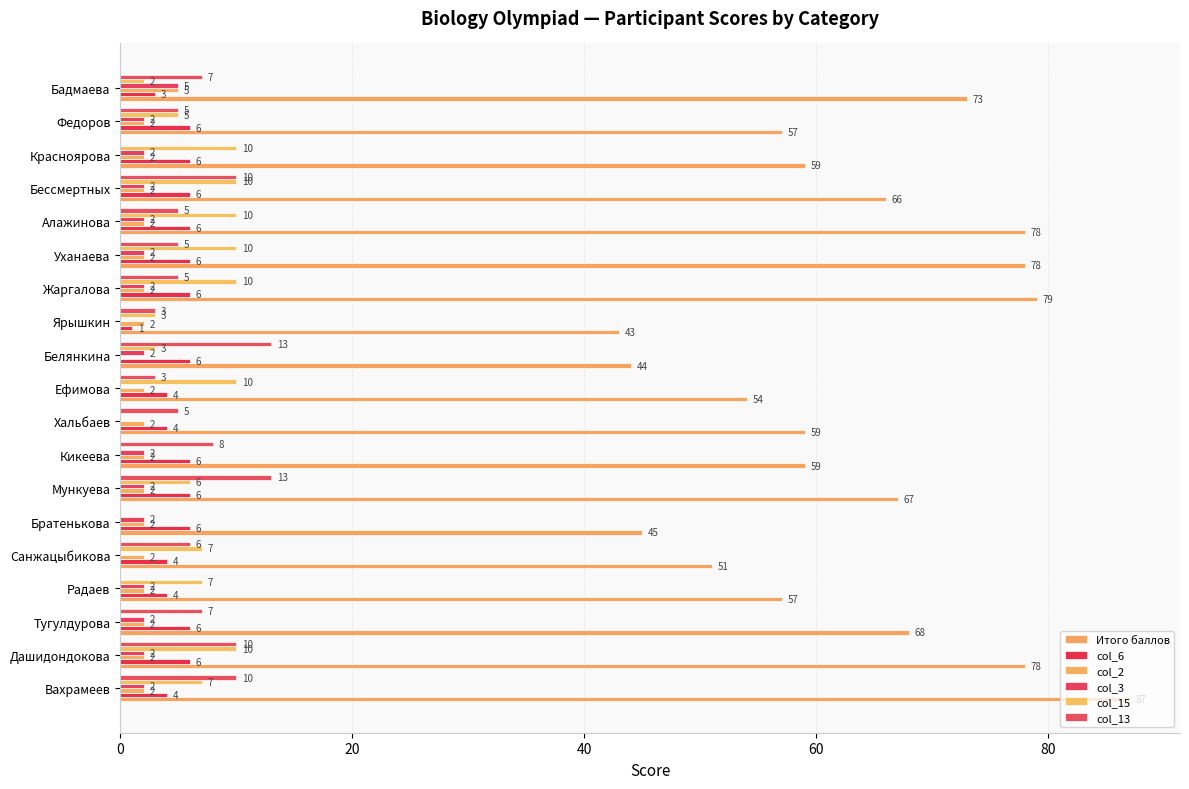

How many values in col_3 are above zero?

15